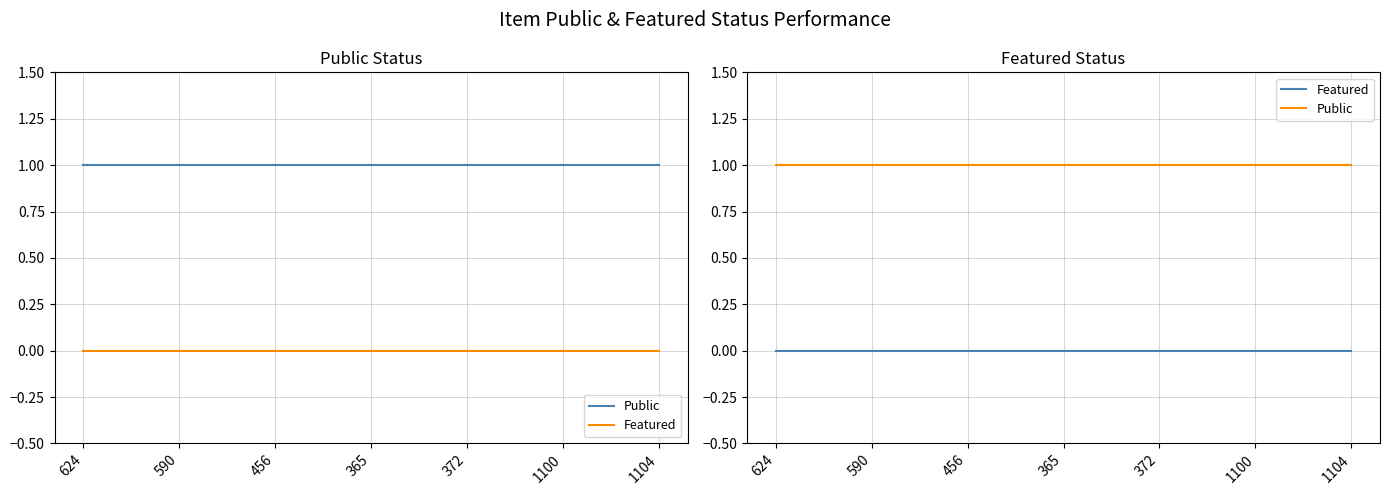

At which category is the sum across all series the highest?

624